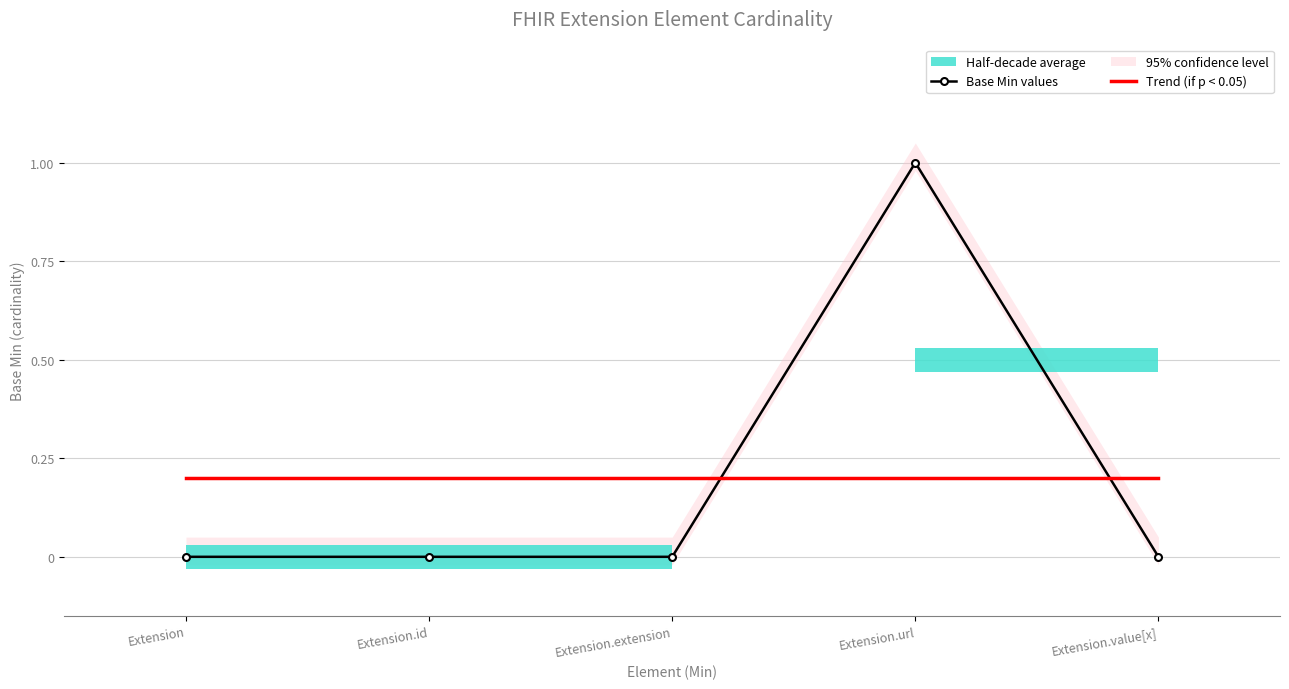

How many interior local peaks (higher than both neighbors) does the data have?

1